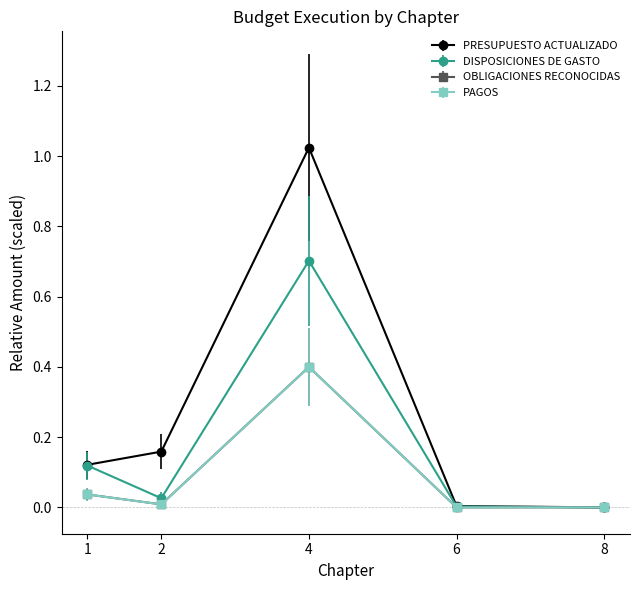

In OBLIGACIONES RECONOCIDAS, how many points are higher than both neighbors (excluding endpoints)?

1